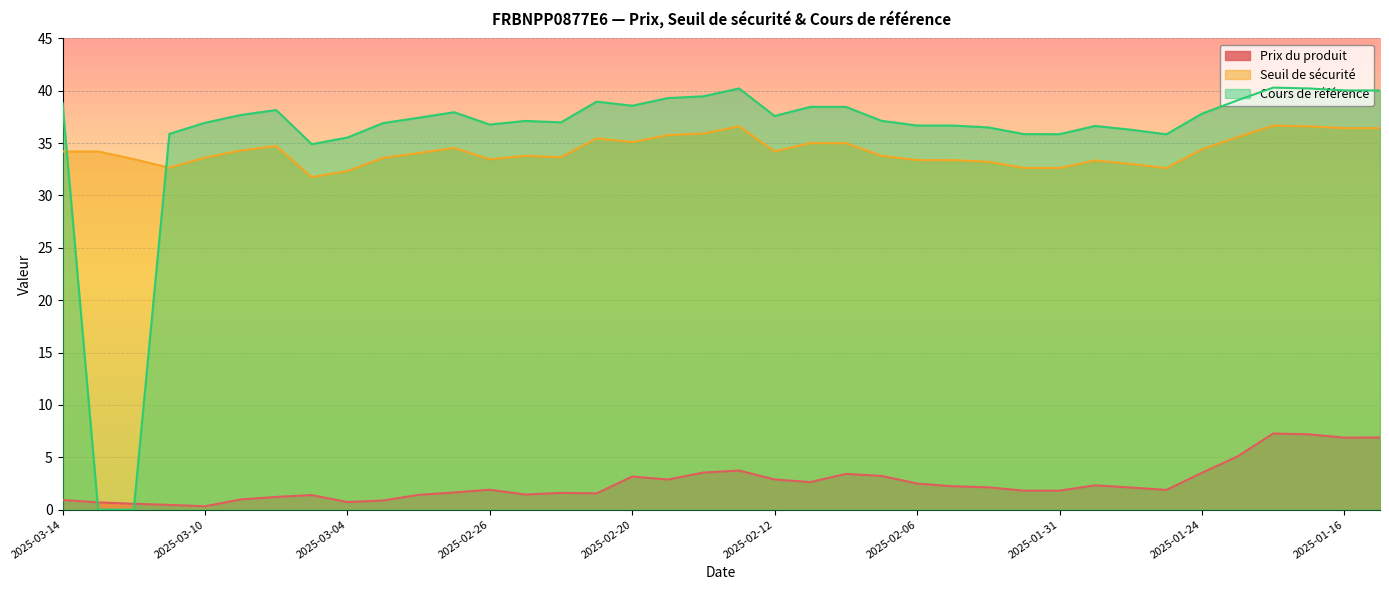

How many values in the Cours de référence series exceed 37?

21